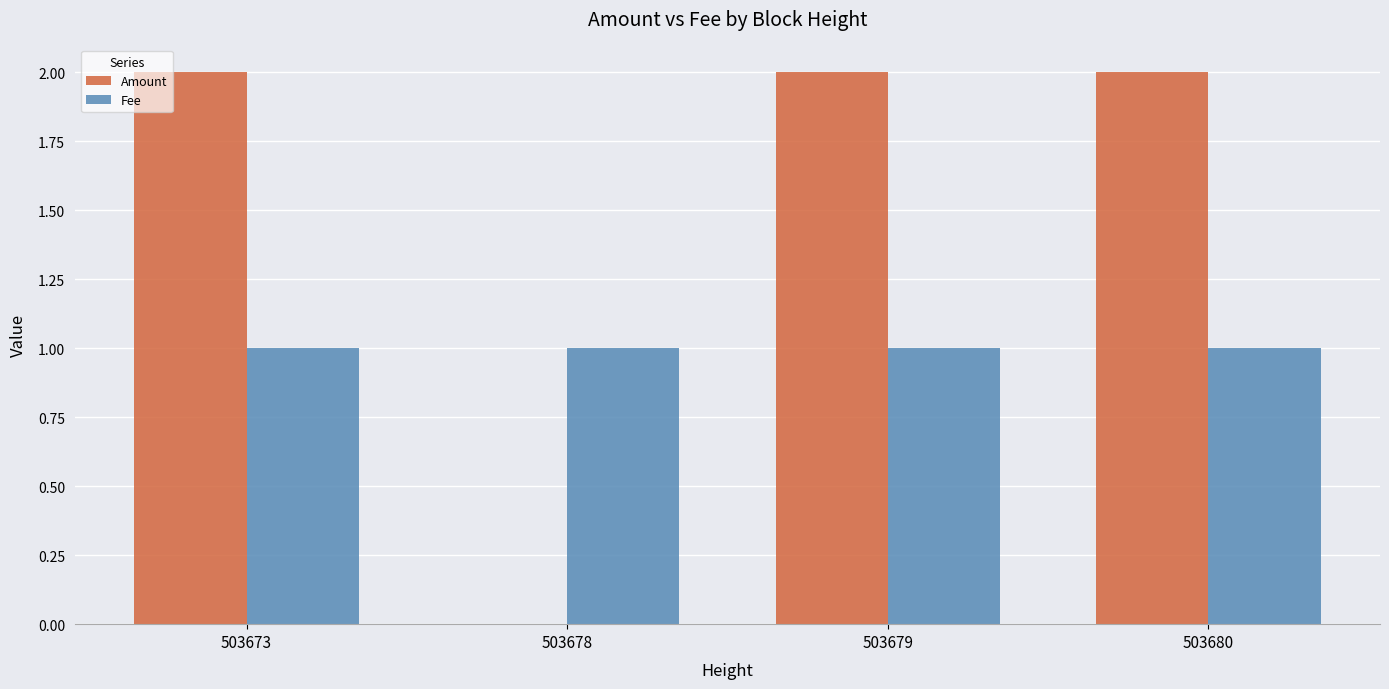

Reading left to right, what are all the values shown in this chart?

Amount: 2	0	2	2
Fee: 1	1	1	1